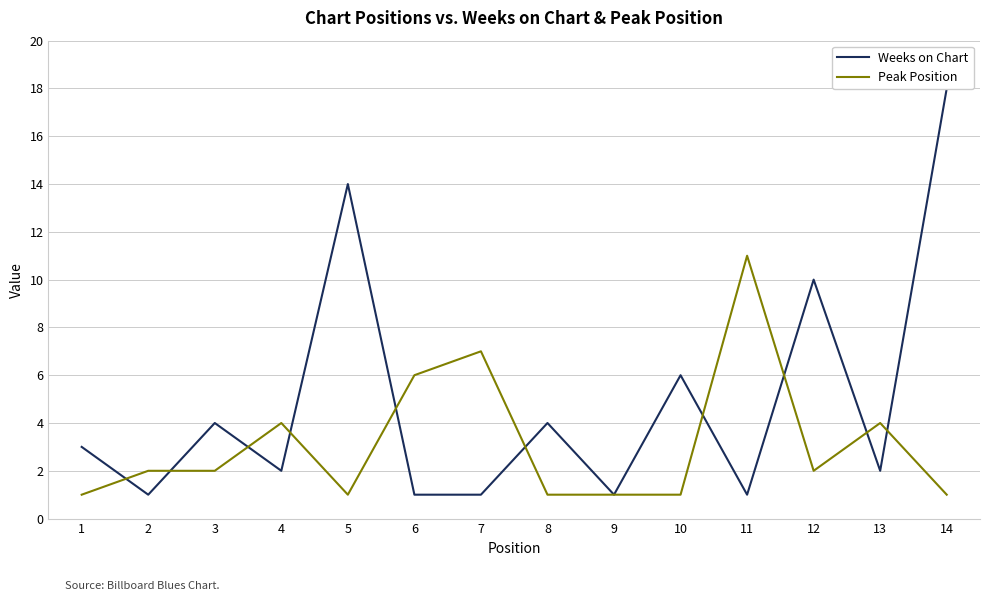

Where does the Peak Position series first go above 2?

4